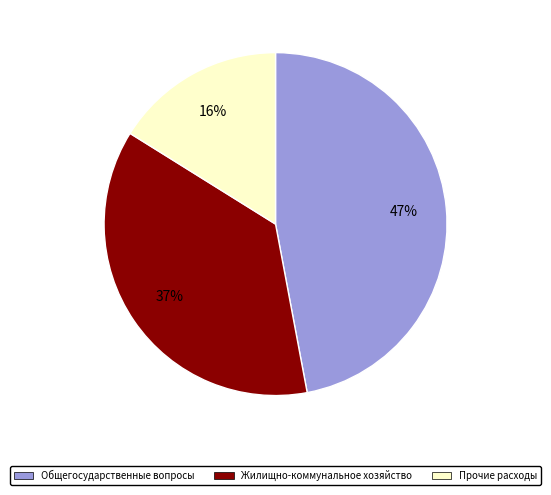

Which has a higher value, Жилищно-коммунальное хозяйство or Общегосударственные вопросы?

Общегосударственные вопросы